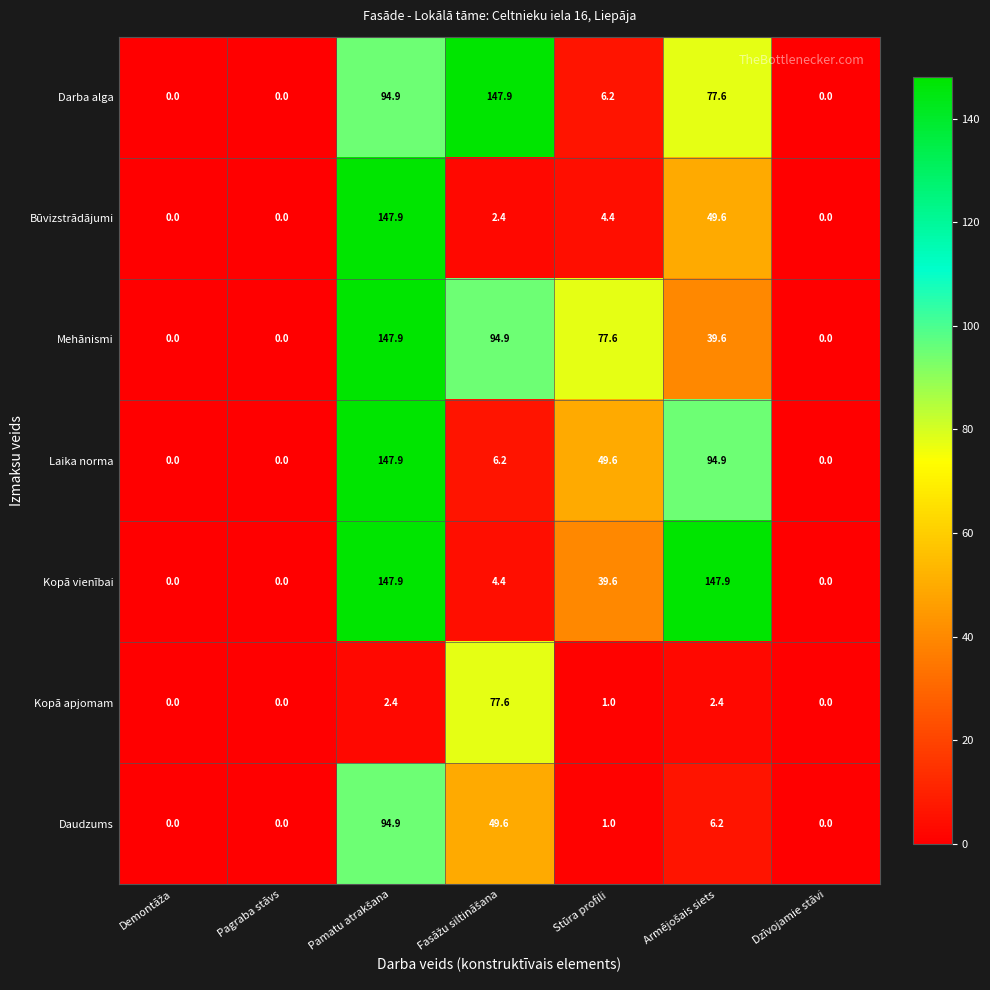

Rank the series by their maximum value, from highest to lowest.

Darba alga, Būvizstrādājumi, Mehānismi, Laika norma, Kopā vienībai, Daudzums, Kopā apjomam